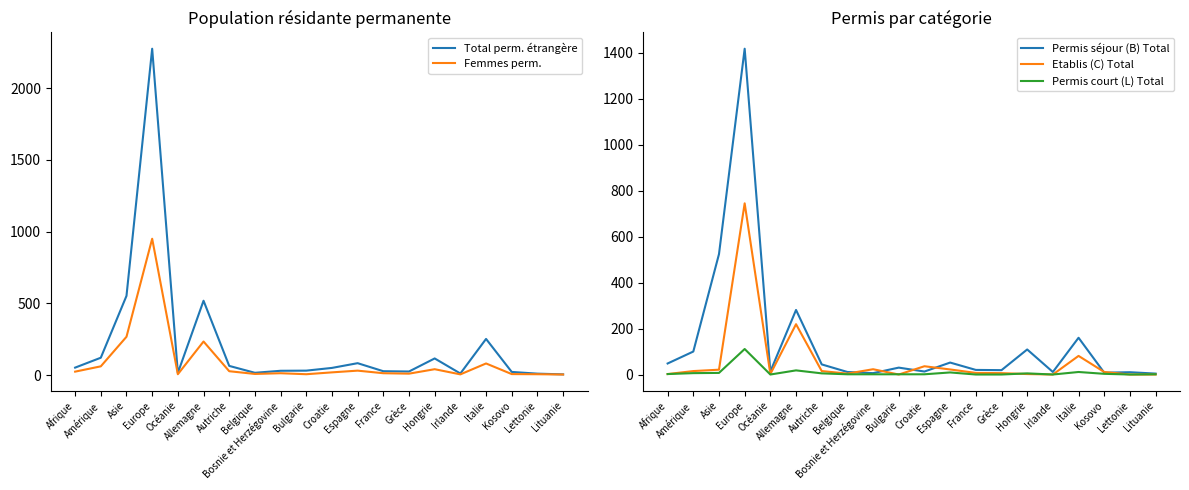

True or false: Total perm. étrangère has a value of 5 at Lituanie.

True